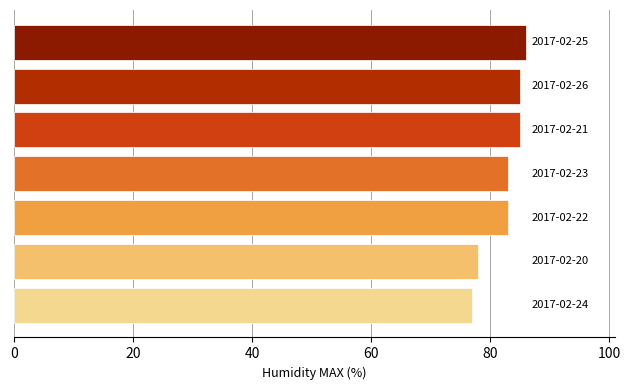

What is the difference between the maximum and second lowest values?

8